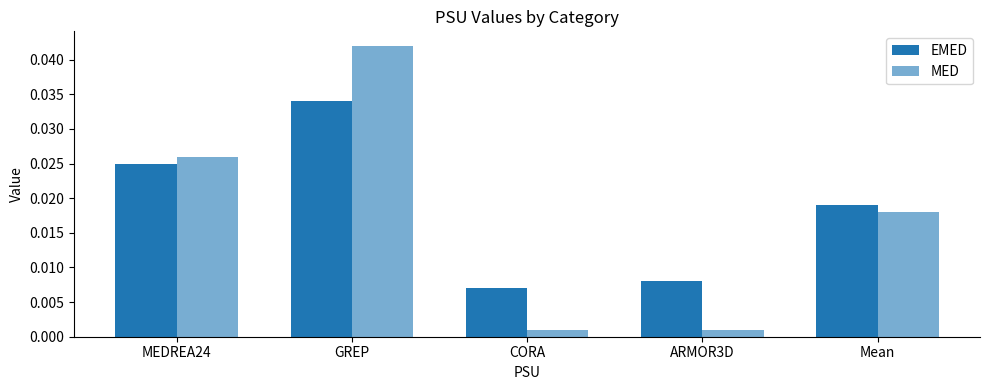

What is the sum of all MED values?

0.1